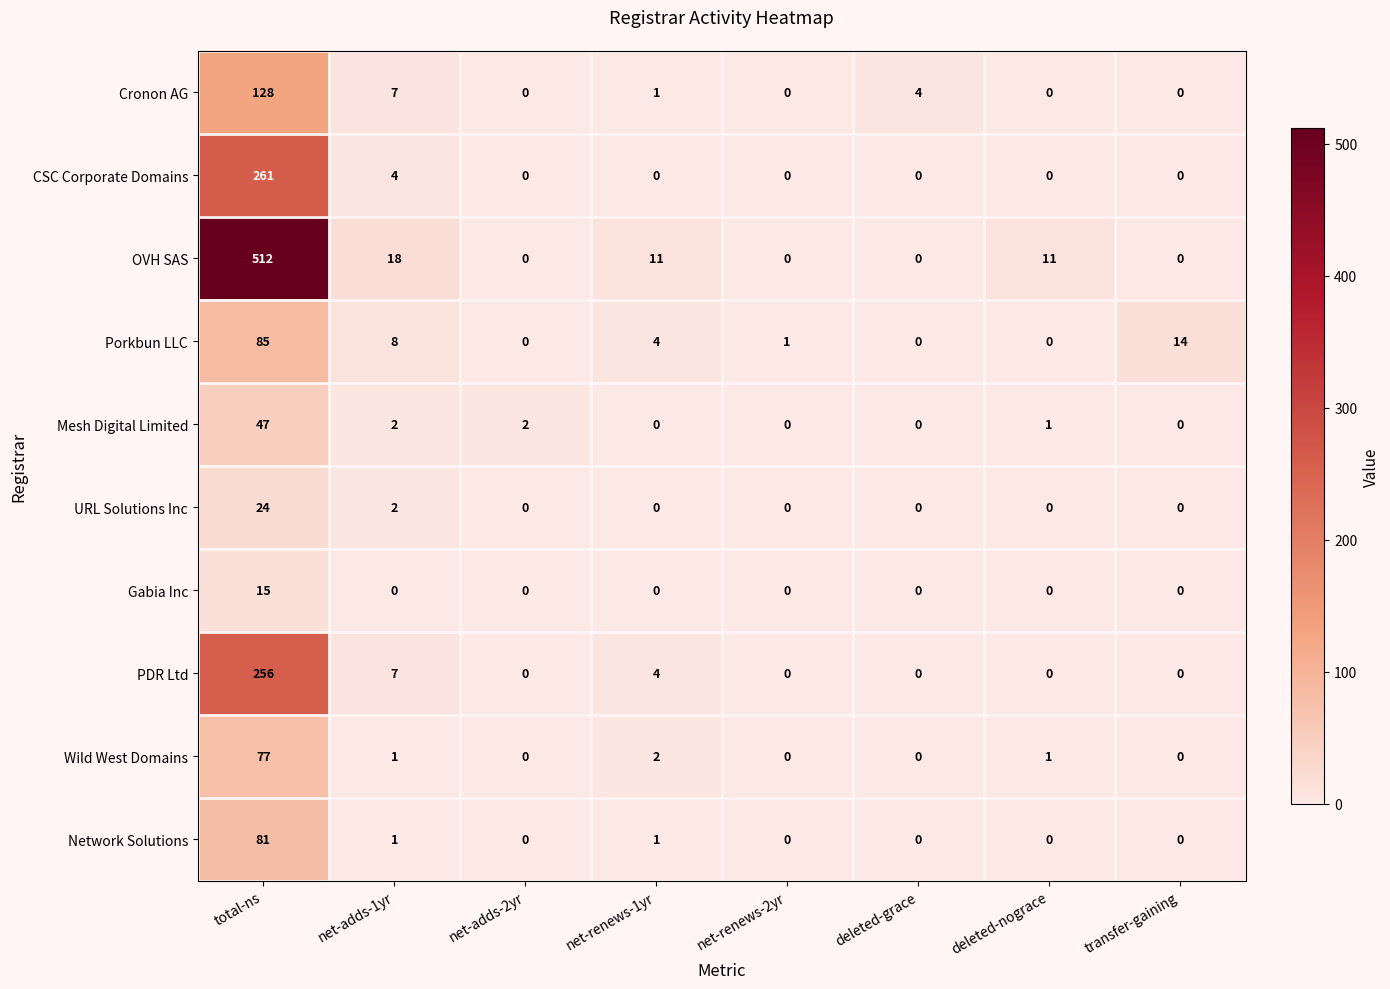

What is the highest value of the Gabia Inc series?

15